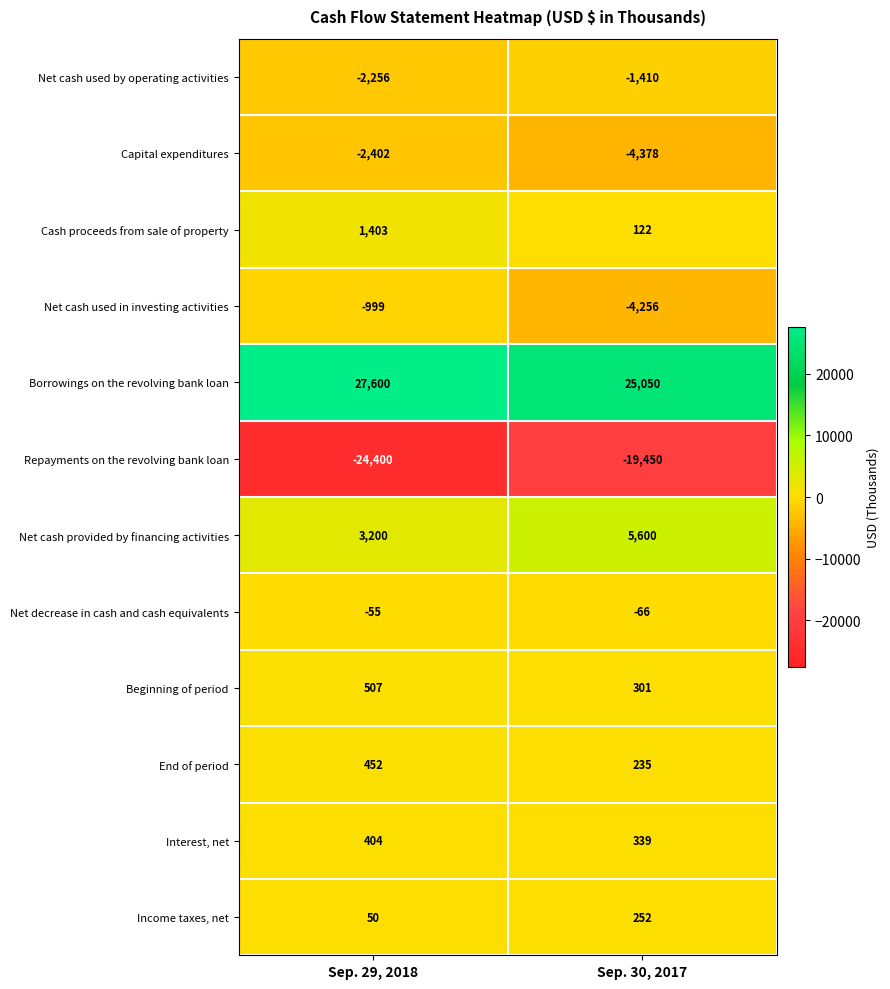

Reading right to left, extract all data points from this chart.

Net cash used by operating activities: -1410	-2256
Capital expenditures: -4378	-2402
Cash proceeds from sale of property: 122	1403
Net cash used in investing activities: -4256	-999
Borrowings on the revolving bank loan: 25050	27600
Repayments on the revolving bank loan: -19450	-24400
Net cash provided by financing activities: 5600	3200
Net decrease in cash and cash equivalents: -66	-55
Beginning of period: 301	507
End of period: 235	452
Interest, net: 339	404
Income taxes, net: 252	50